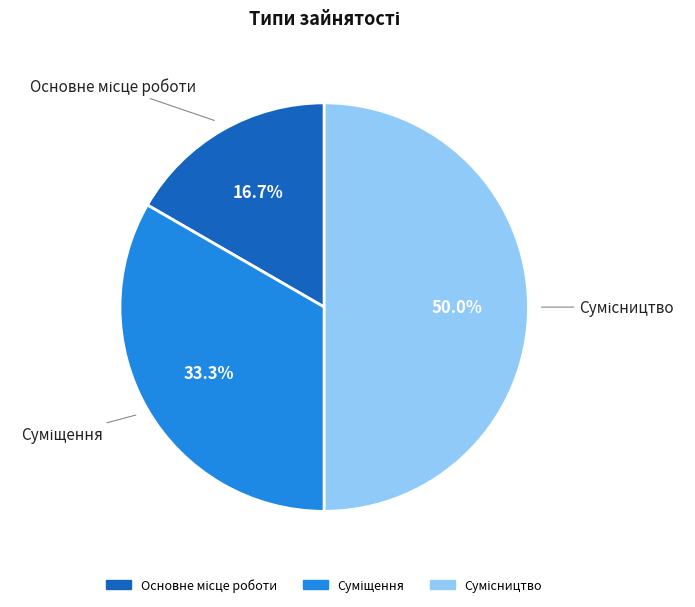

How many slices are in this pie chart?

3